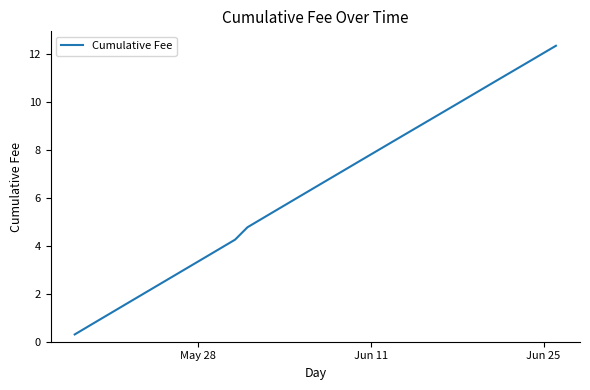

What is the maximum value shown in the chart?

12.4